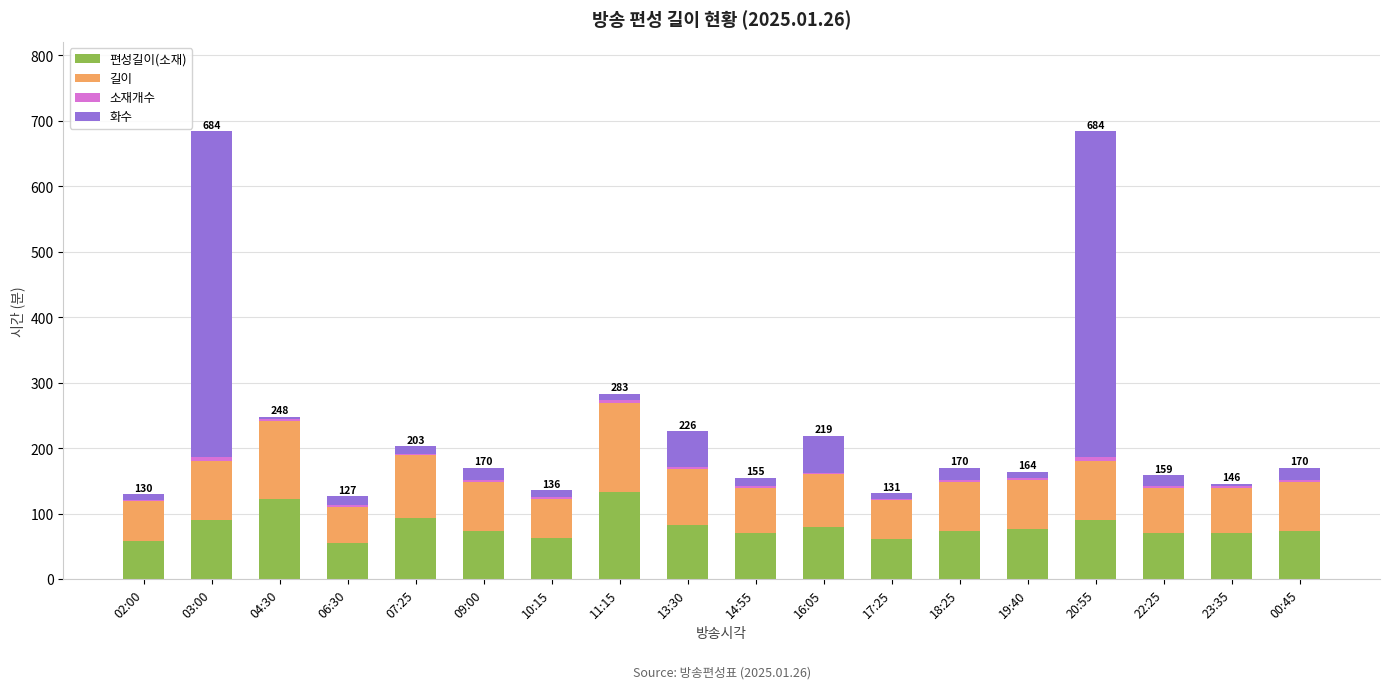

Are the bars horizontal?

No